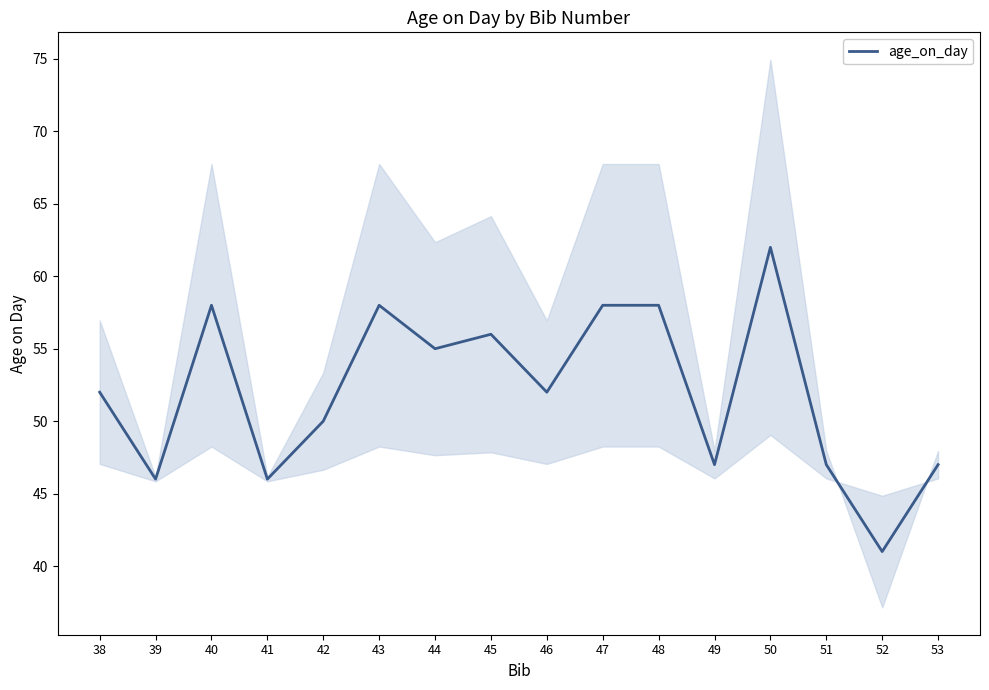

How many categories are shown in the chart?

16